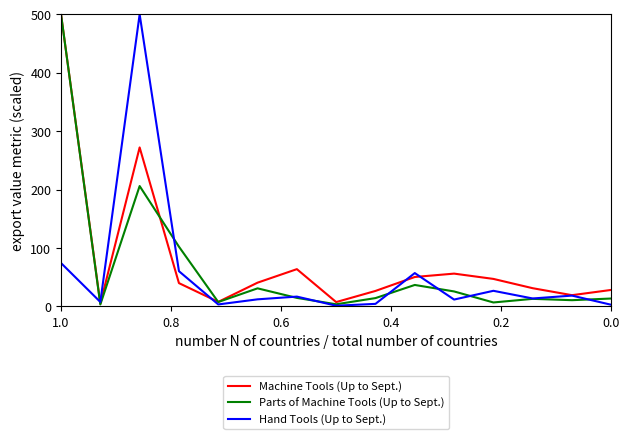

What position from the right is 8?

7